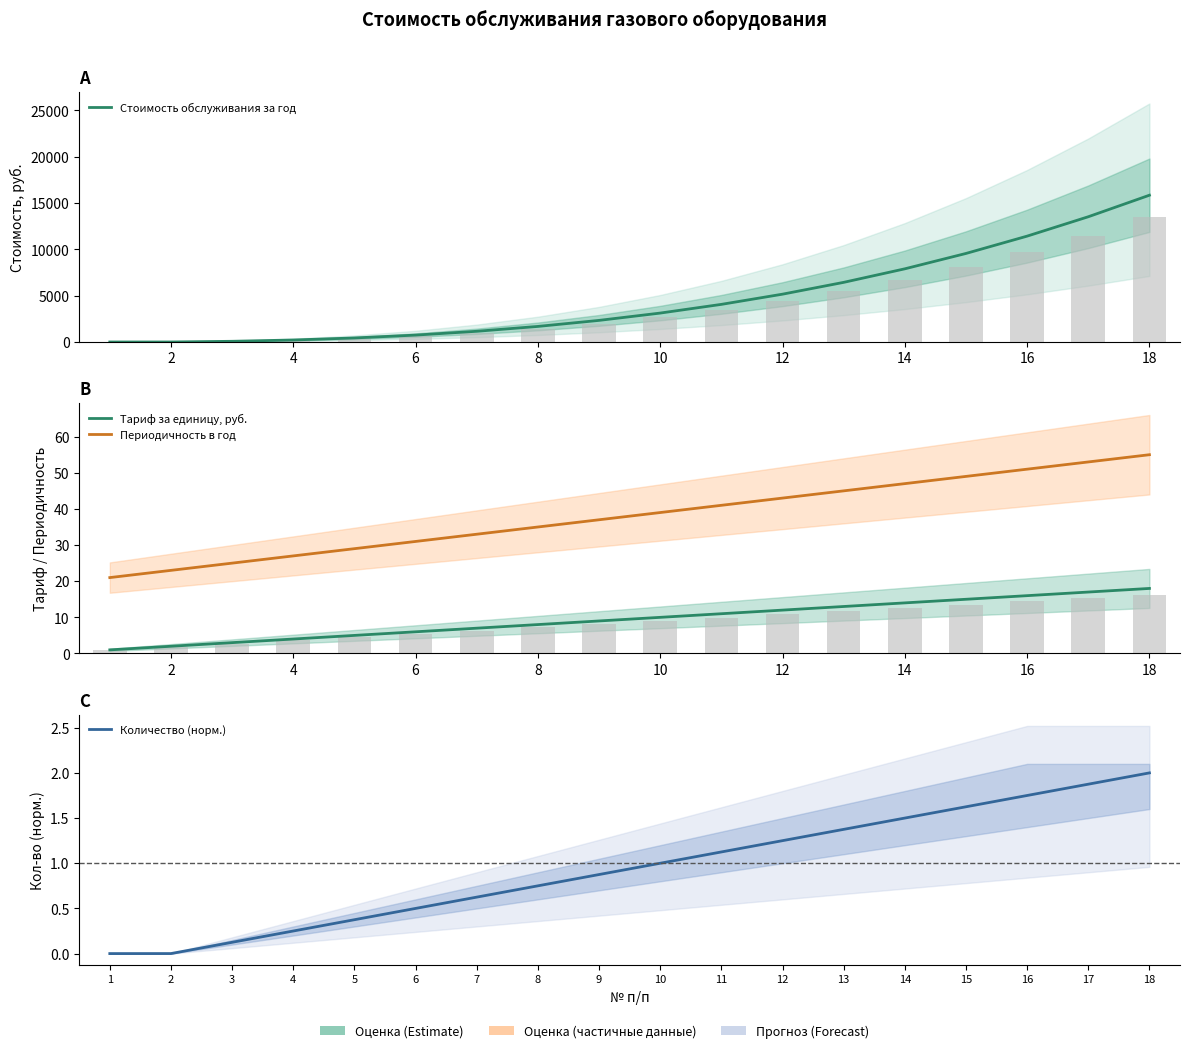

At how many categories does at least one series exceed 9797?

3